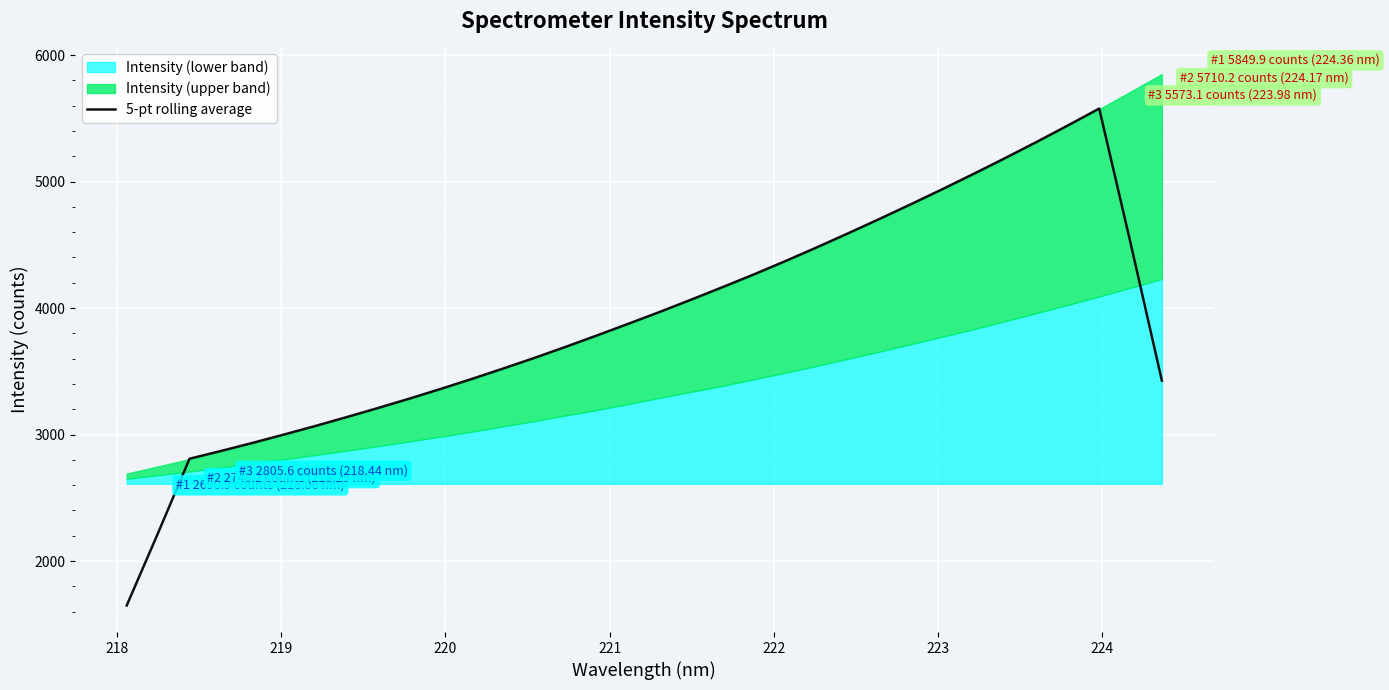

What is the maximum value for 5-pt rolling average?

5576.7